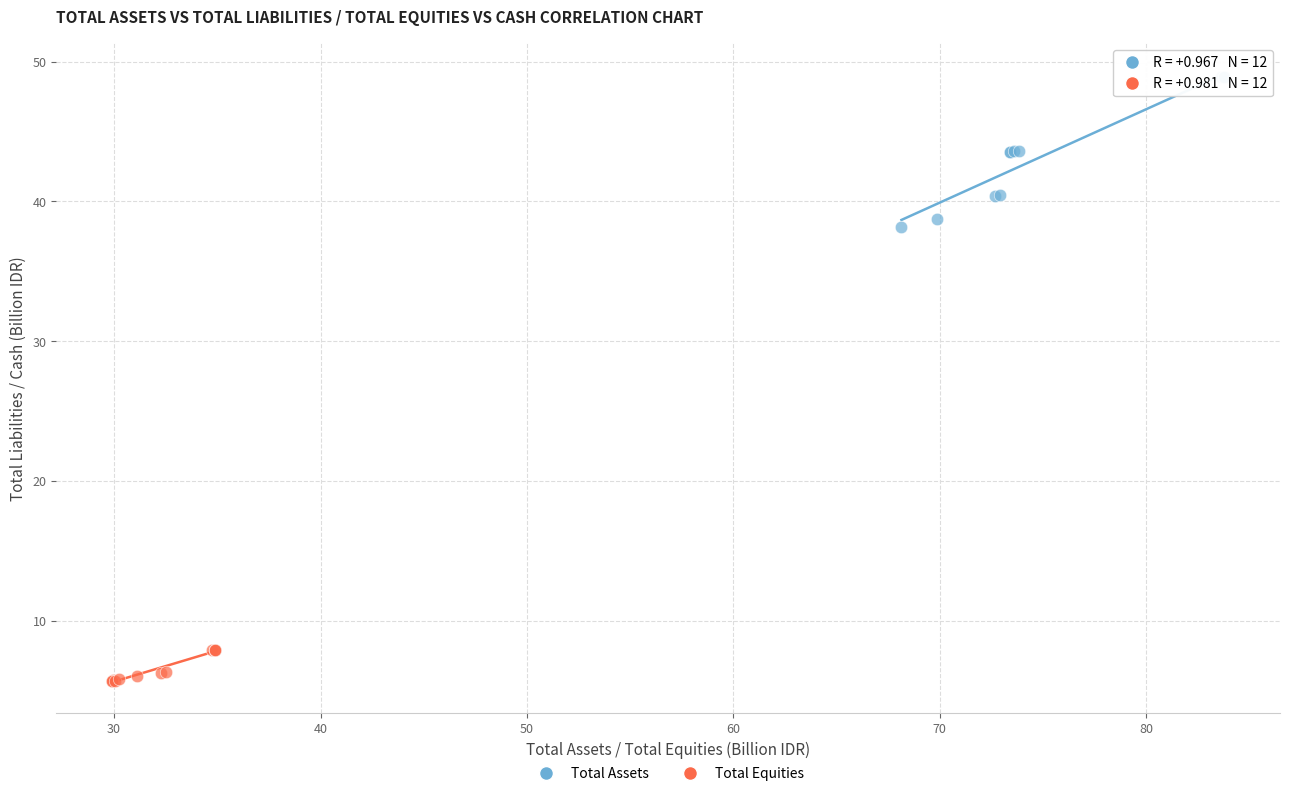

Which series has the widest spread of Y values?

Total Assets